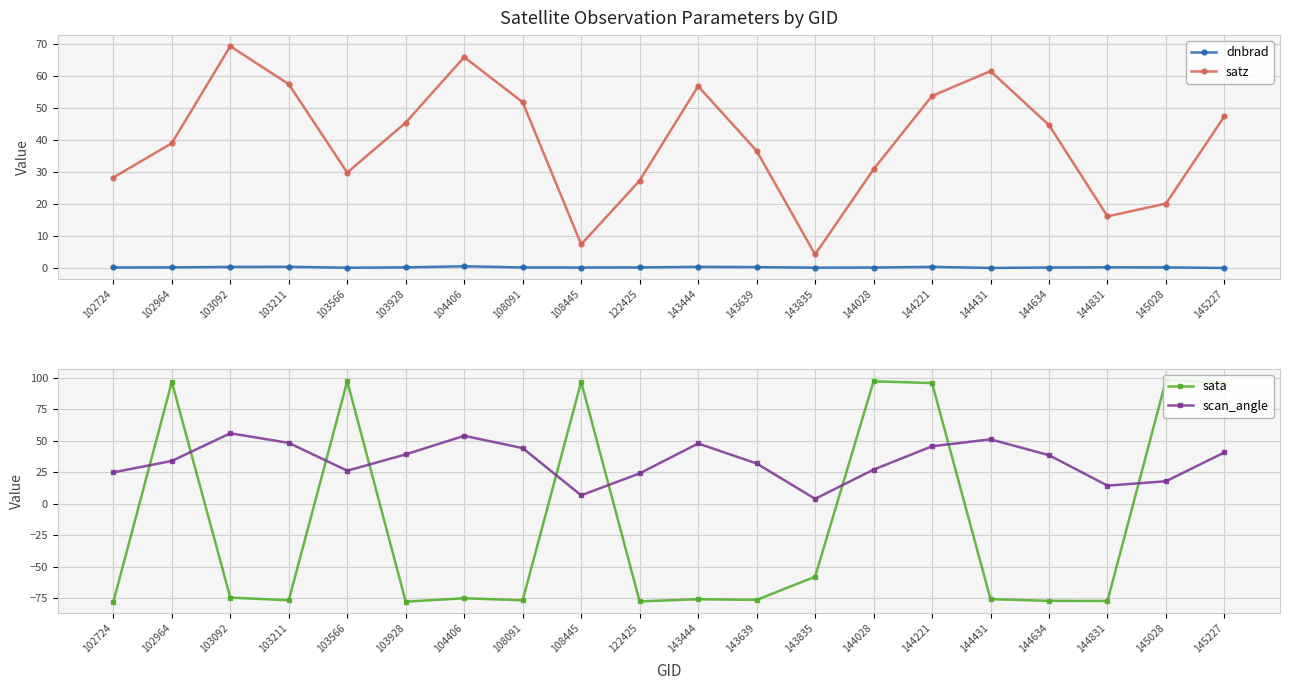

What is the difference between the maximum and second lowest values in the scan_angle series?

49.3